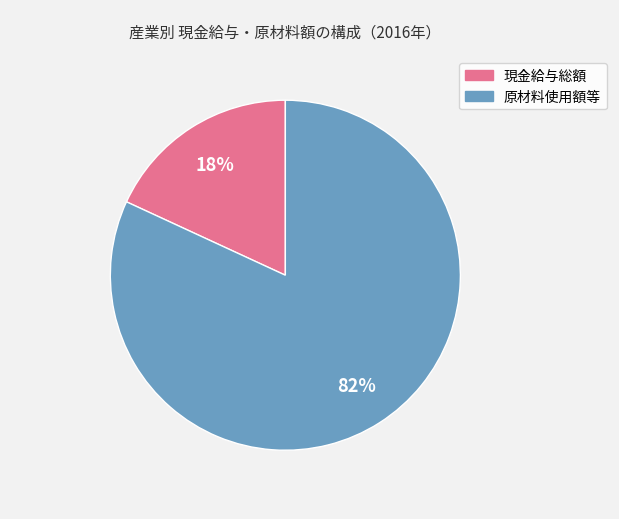

Does any single category account for the majority?

Yes